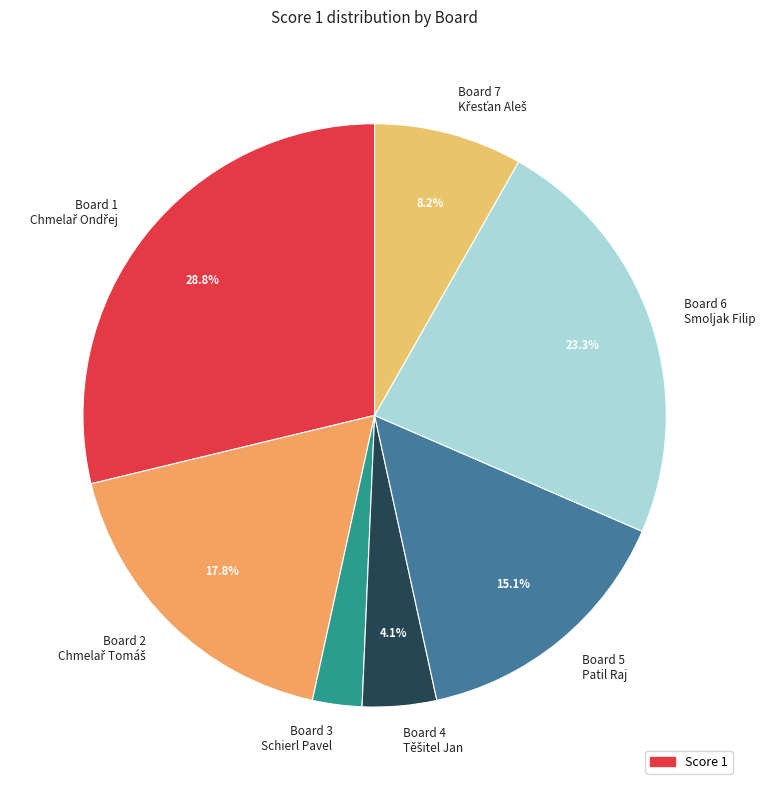

To the nearest percent, what is the difference between the largest and smallest slice percentages?

26%